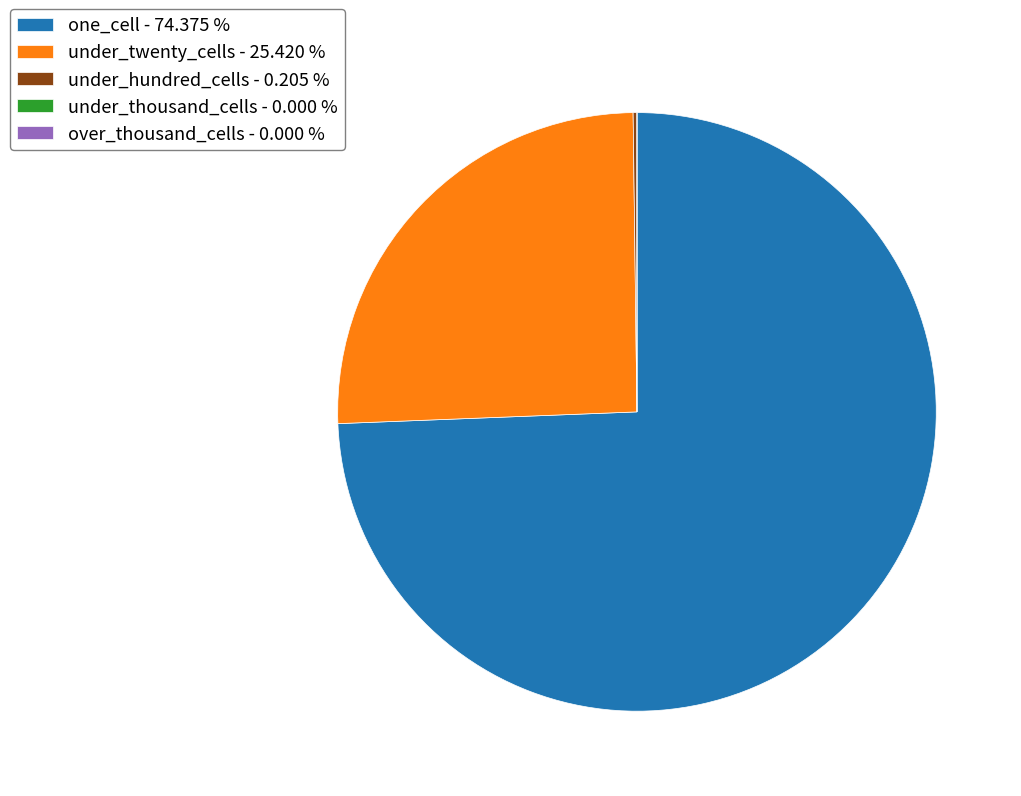

Is there any slice that represents more than half of the pie?

Yes